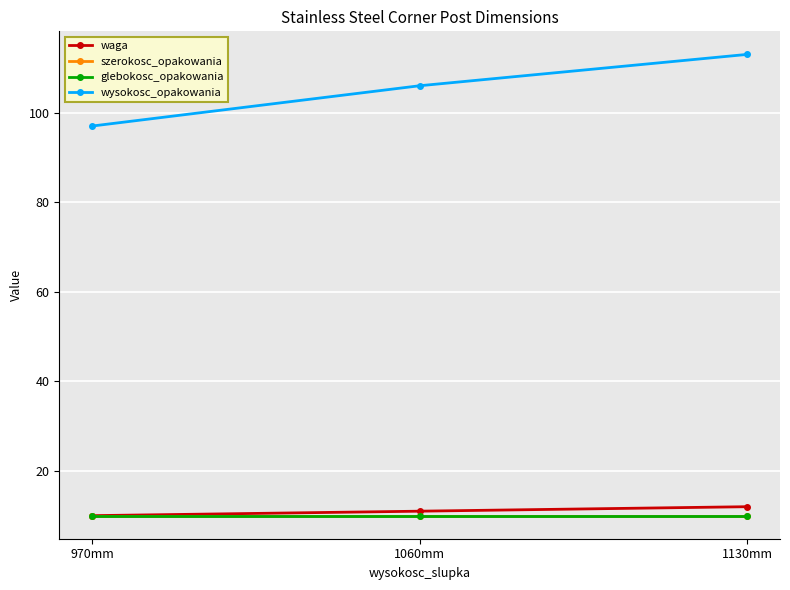

Is this an area chart (filled region under the line)?

No